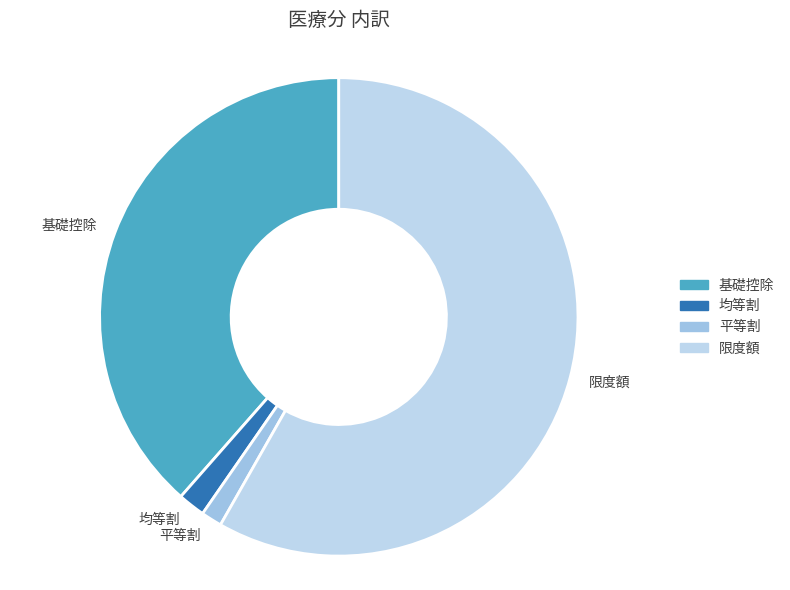

Which has a higher value, 基礎控除 or 限度額?

限度額